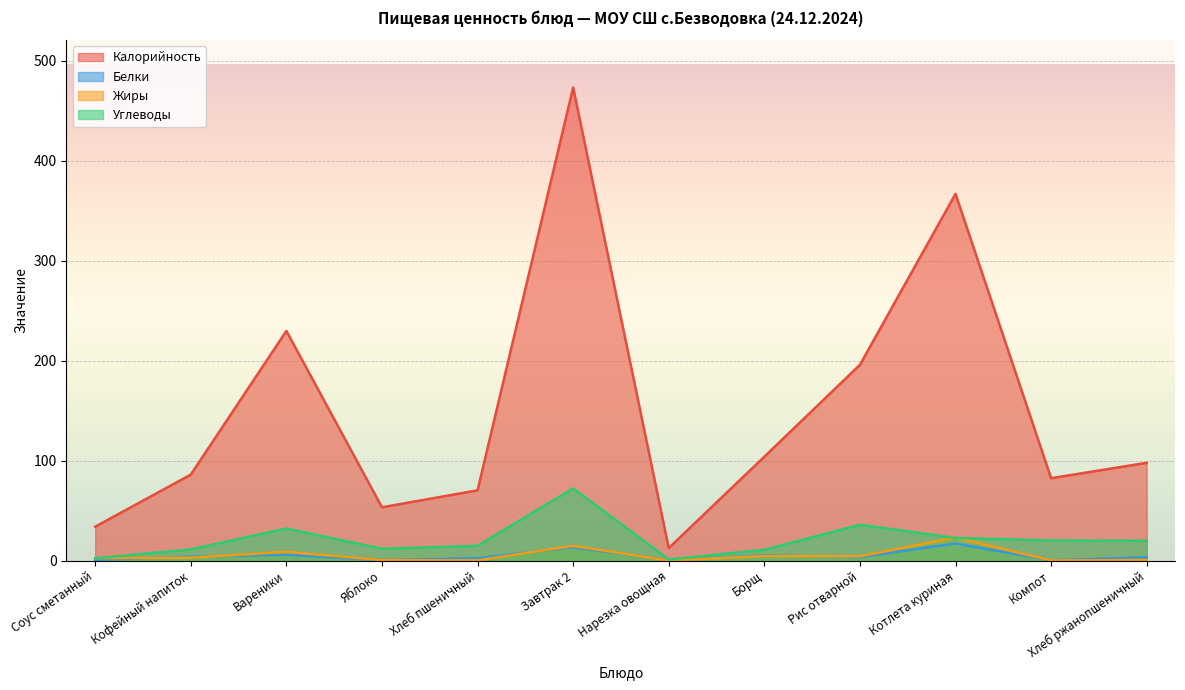

True or false: Белки has more than 2 points higher than both neighbors.

True